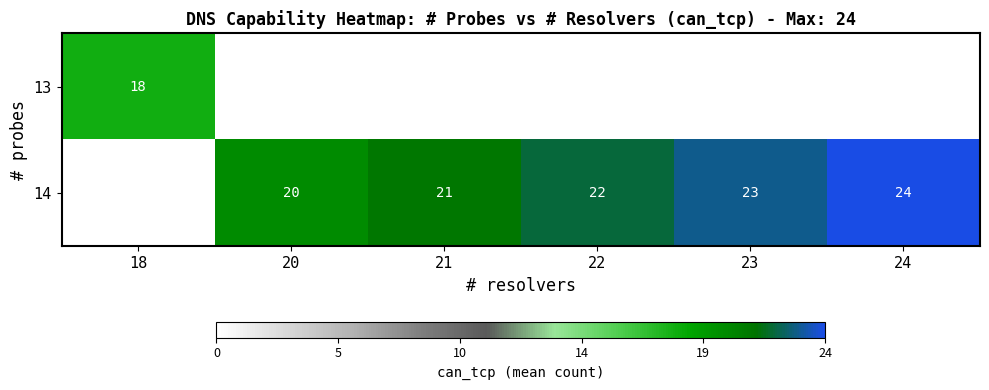

The value of 13 at 18 is 18. True or false?

True